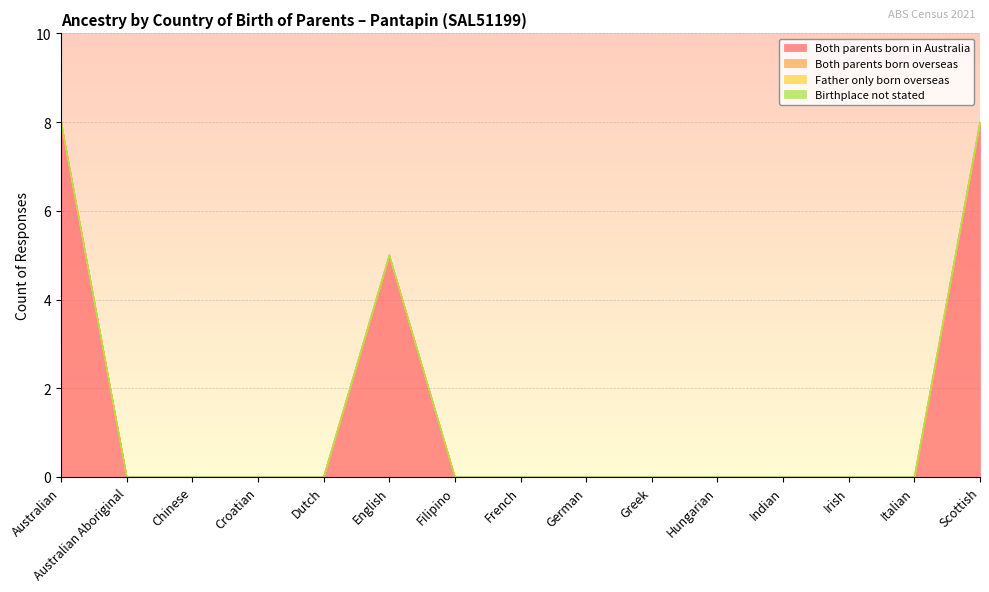

Reading left to right, what are all the values shown in this chart?

Both parents born in Australia: Australian=8	Australian Aboriginal=0	Chinese=0	Croatian=0	Dutch=0	English=5	Filipino=0	French=0	German=0	Greek=0	Hungarian=0	Indian=0	Irish=0	Italian=0	Scottish=8
Both parents born overseas: Australian=0	Australian Aboriginal=0	Chinese=0	Croatian=0	Dutch=0	English=0	Filipino=0	French=0	German=0	Greek=0	Hungarian=0	Indian=0	Irish=0	Italian=0	Scottish=0
Father only born overseas: Australian=0	Australian Aboriginal=0	Chinese=0	Croatian=0	Dutch=0	English=0	Filipino=0	French=0	German=0	Greek=0	Hungarian=0	Indian=0	Irish=0	Italian=0	Scottish=0
Birthplace not stated: Australian=0	Australian Aboriginal=0	Chinese=0	Croatian=0	Dutch=0	English=0	Filipino=0	French=0	German=0	Greek=0	Hungarian=0	Indian=0	Irish=0	Italian=0	Scottish=0